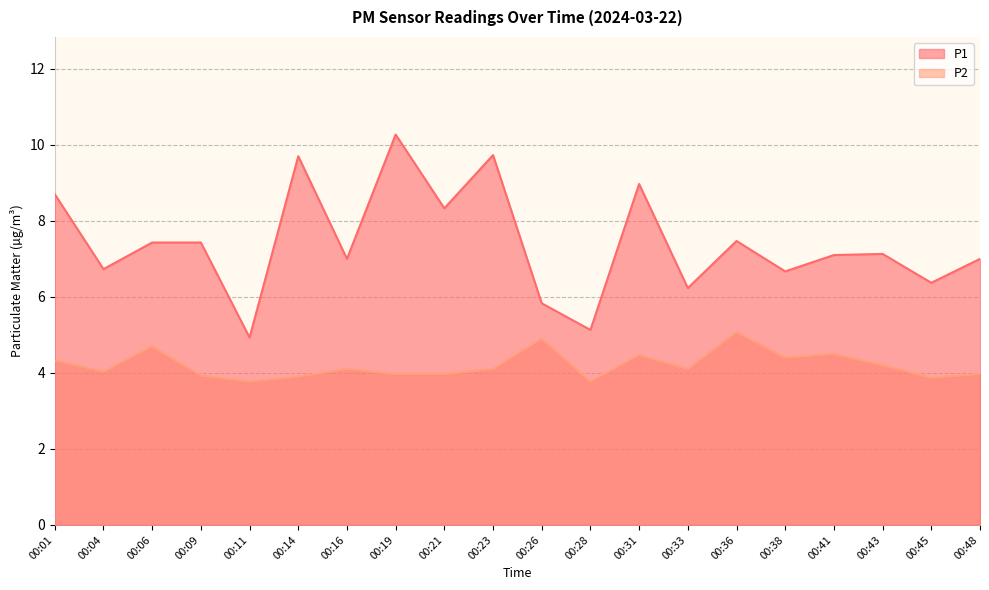

What is the difference between the maximum and second lowest values in the P1 series?

5.1